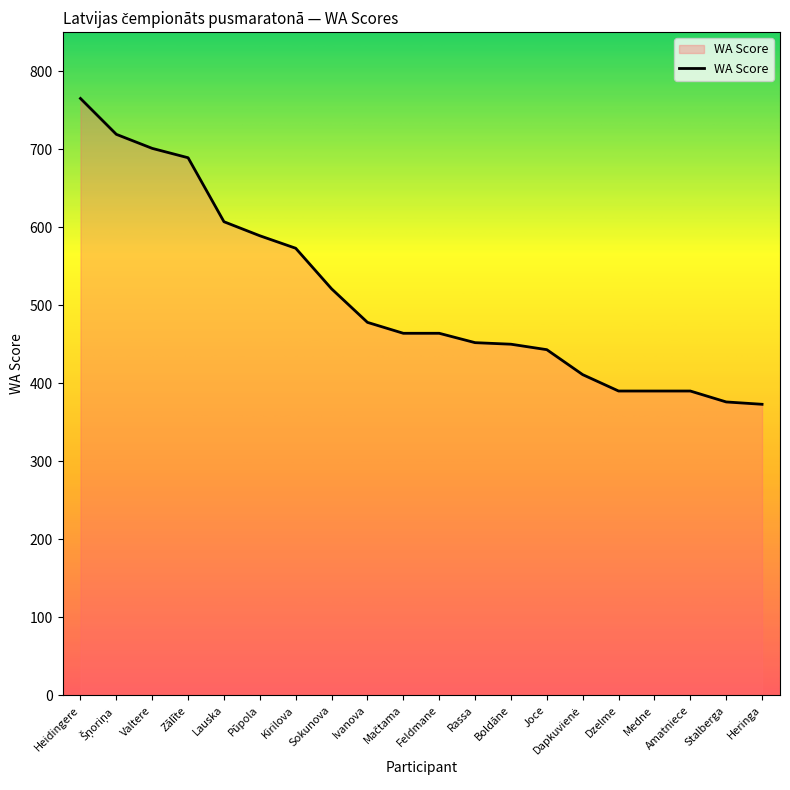

How many lines are shown in the chart?

1